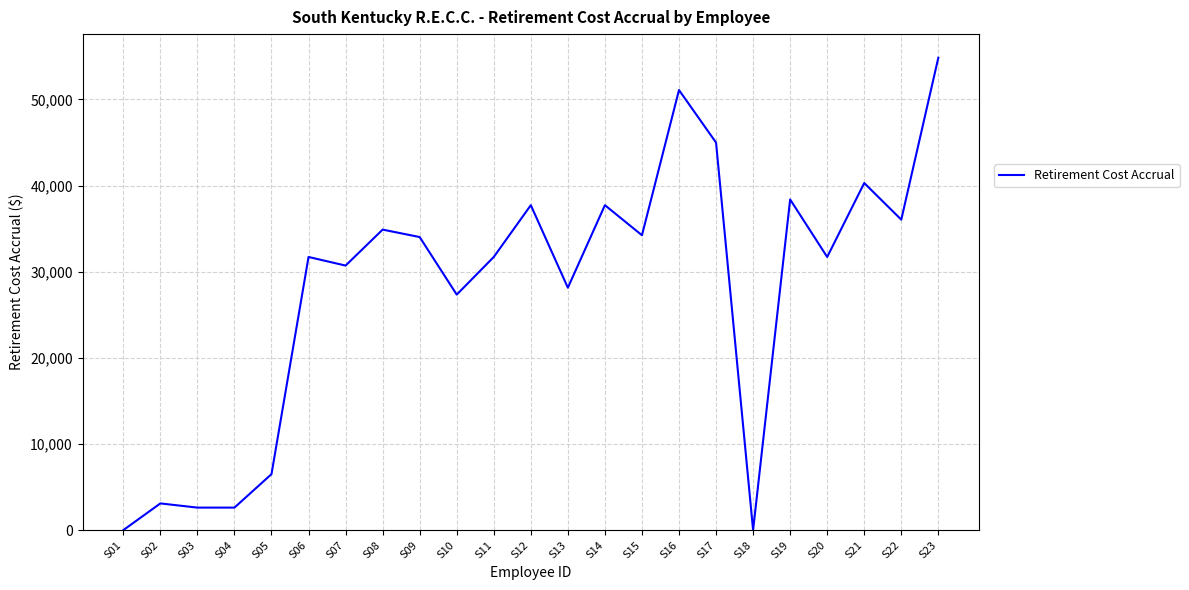

True or false: the data has more than 1 interior local peaks.

True